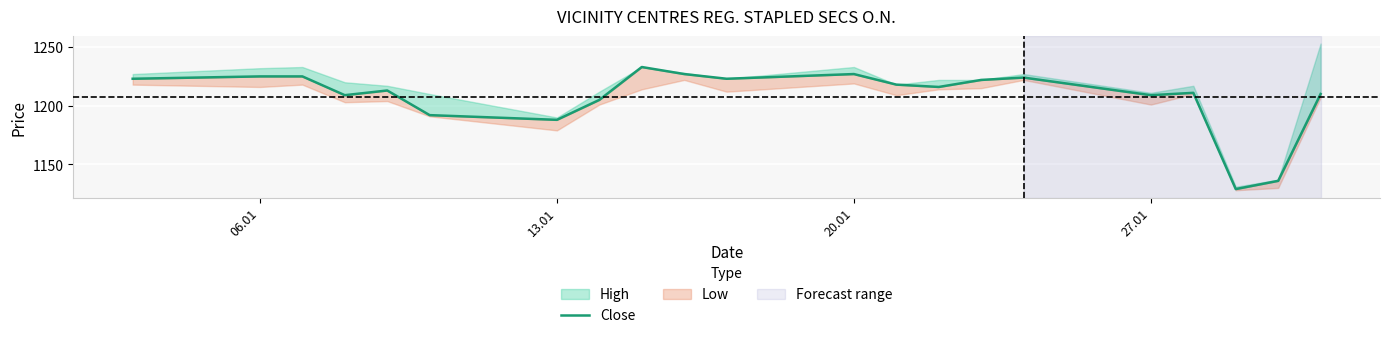

At which label does the data first exceed 1216?

06.01